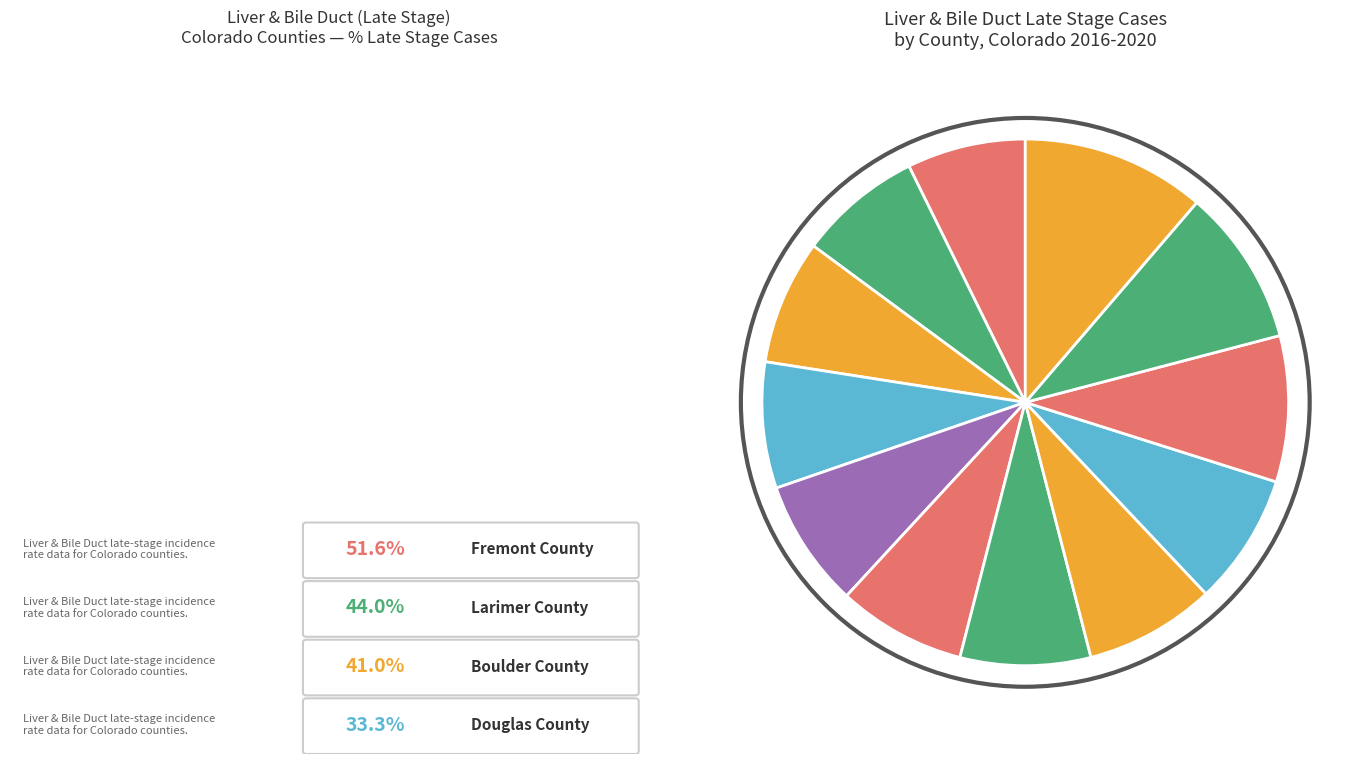

Which category has the smallest portion of the pie?

Douglas County